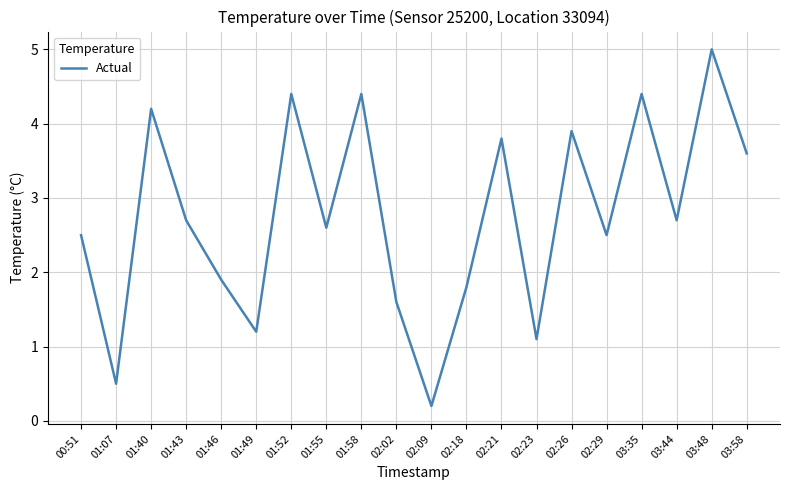

What is the difference between the maximum and minimum values?

4.8